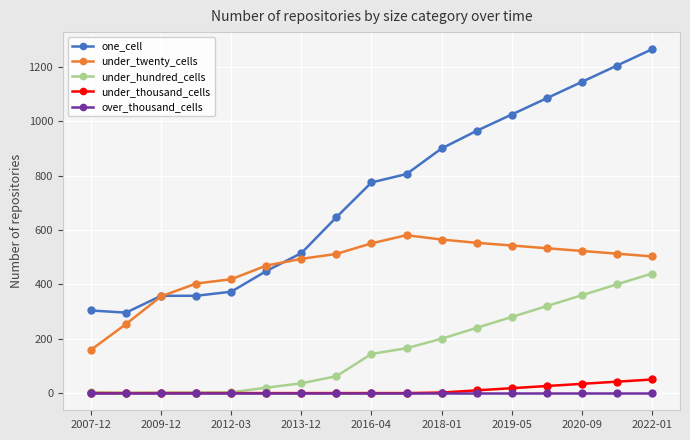

Which series has the largest range (max minus min)?

one_cell